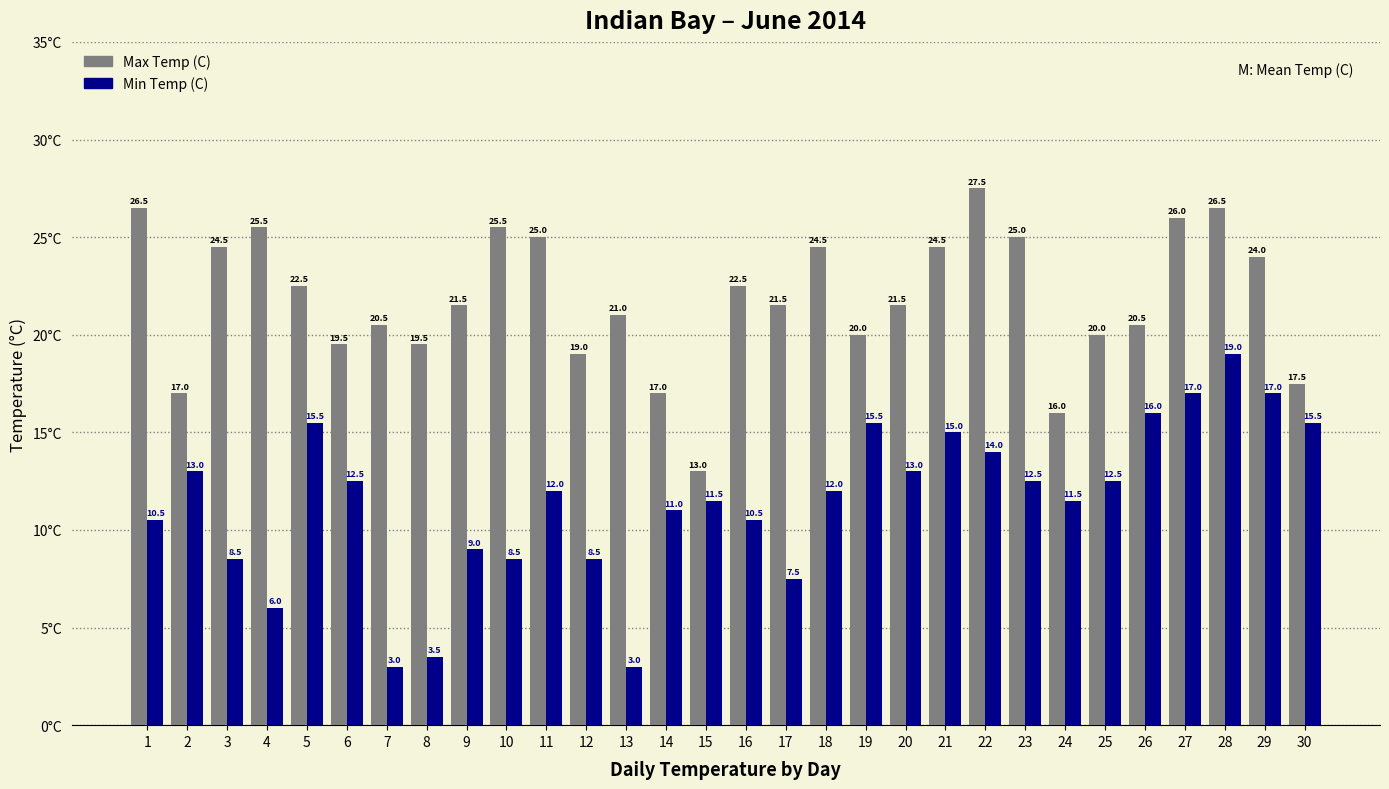

What is the difference between the maximum and second lowest values in the Max Temp (C) series?

11.5